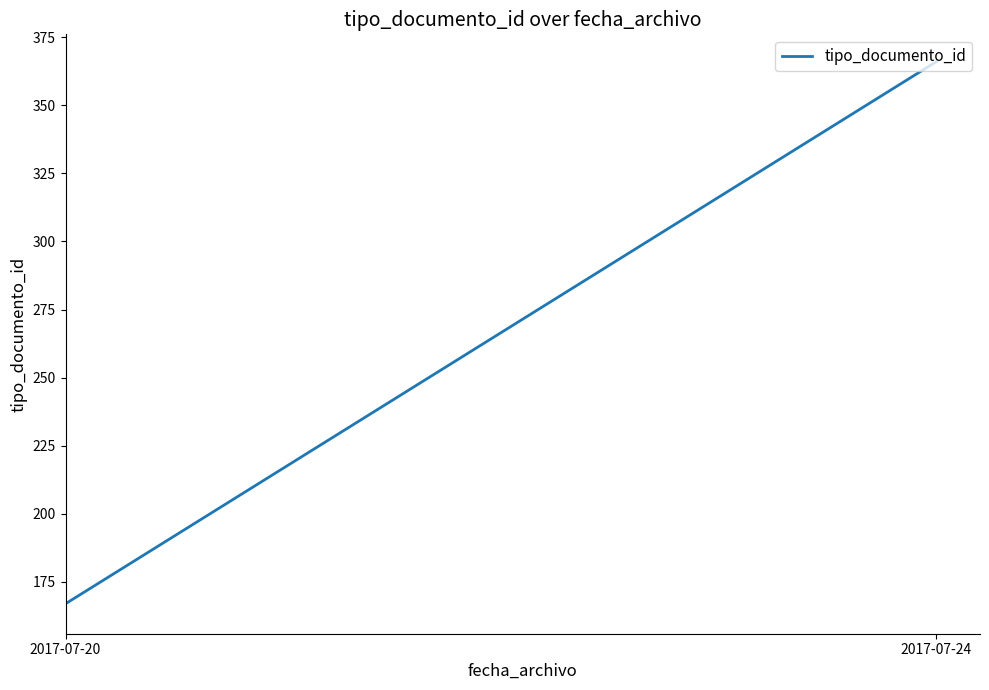

Rank the categories by value from lowest to highest.

2017-07-20, 2017-07-20, 2017-07-24